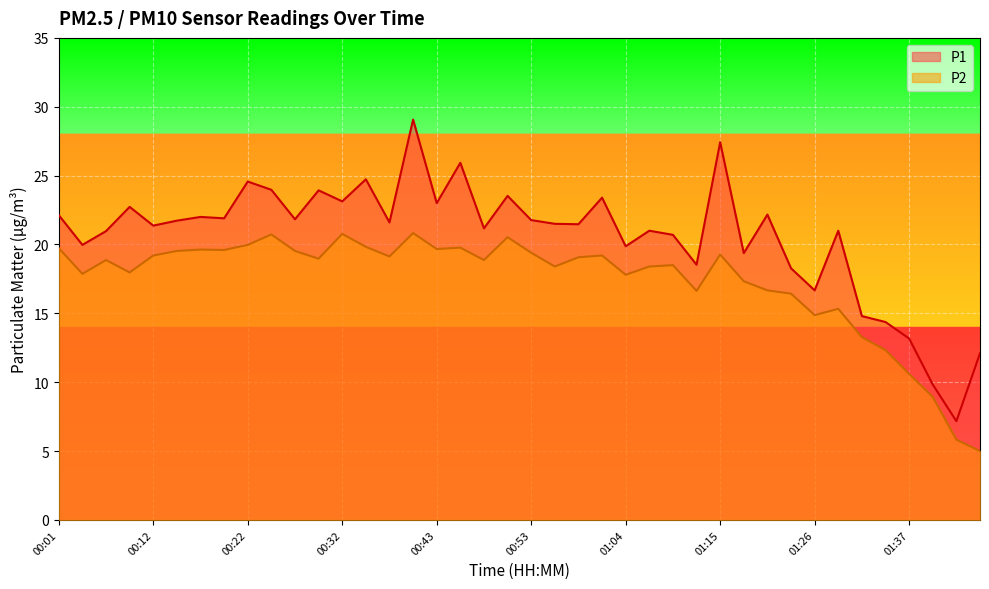

True or false: P1 and P2 intersect in this chart.

False